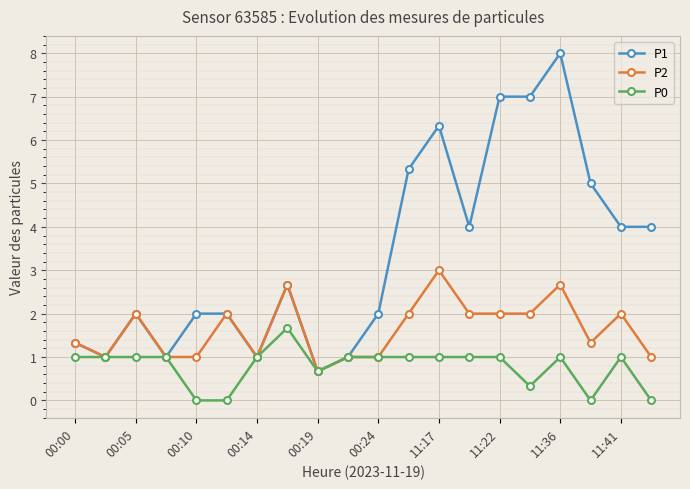

List the series in order of their overall mean, lowest first.

P0, P2, P1